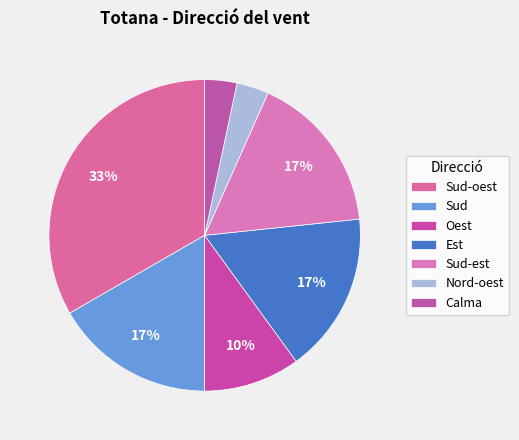

How many slices are in this pie chart?

7